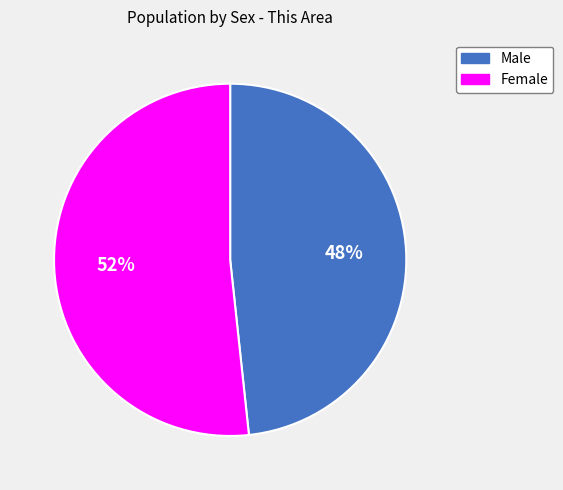

Which has a higher value, Female or Male?

Female